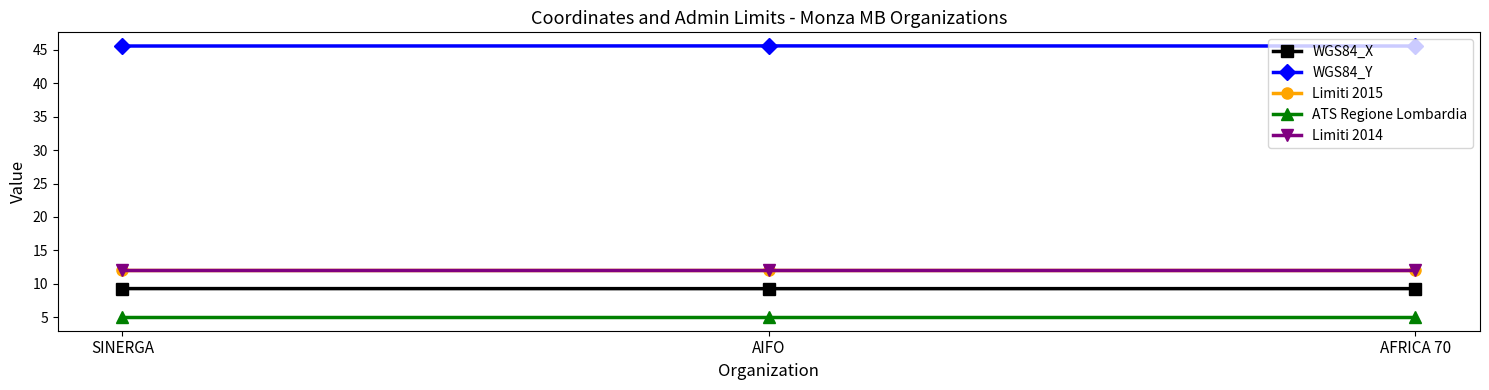

What is the label of the 3rd point from the left?

AFRICA 70